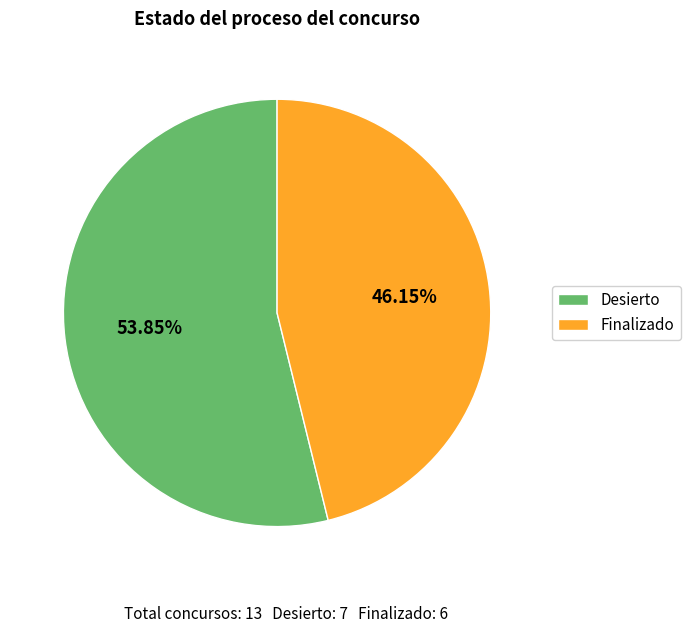

How many segments does this pie chart have?

2